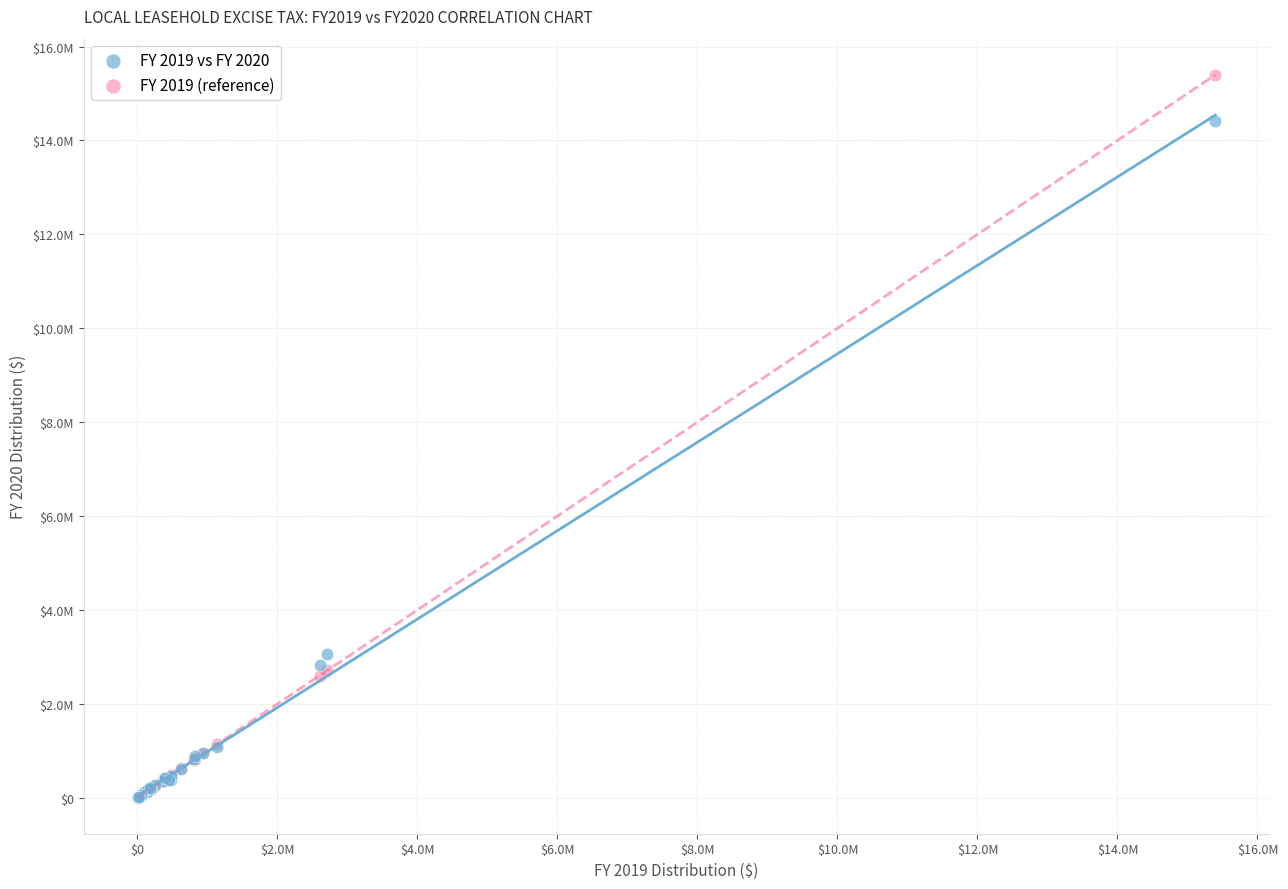

What are all the series names shown in the legend?

FY 2019 vs FY 2020, FY 2019 (reference)